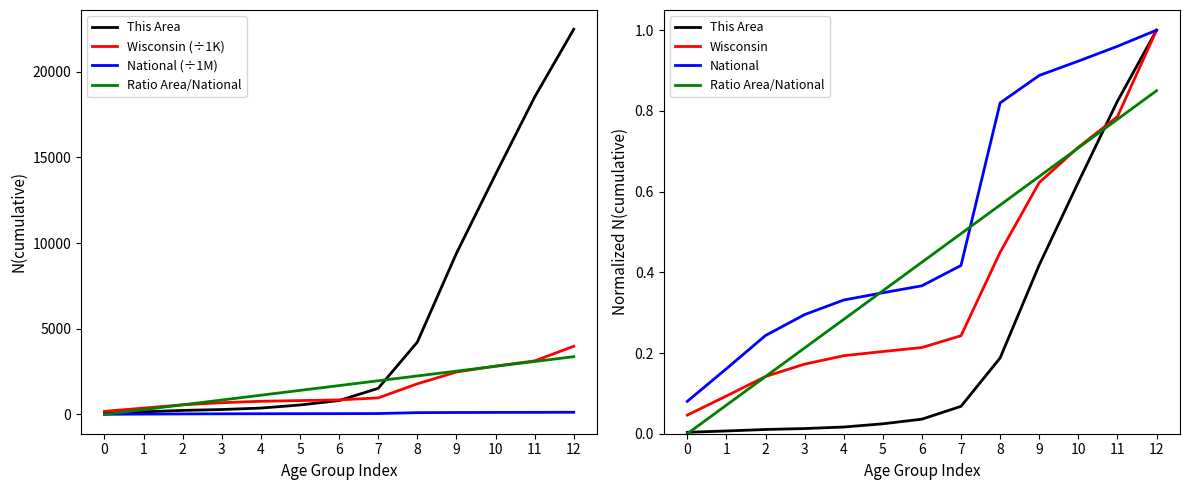

What is the difference between the maximum and second lowest values in the Wisconsin series?

0.9